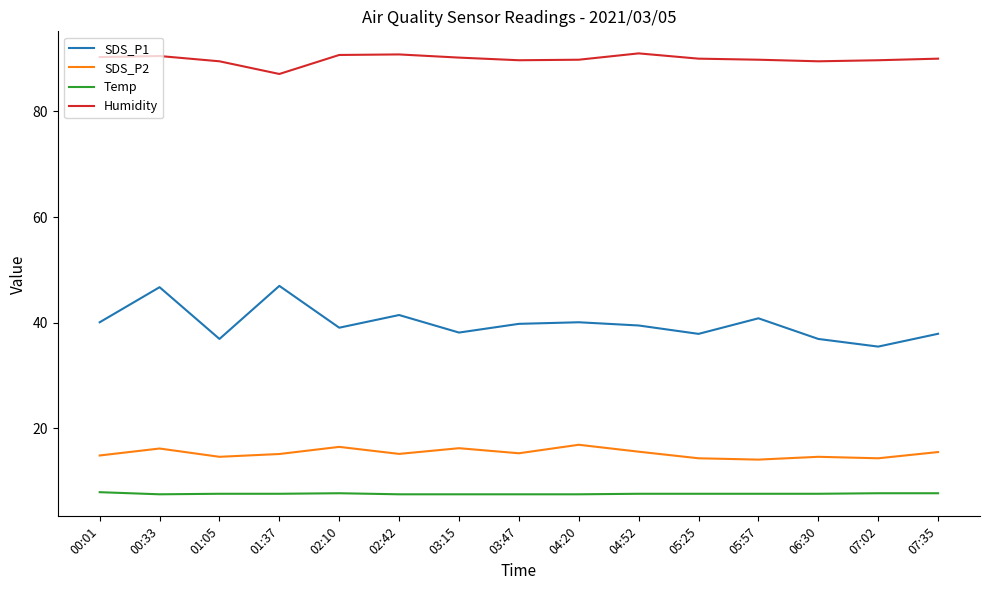

What is the lowest value of the Temp series?

7.5